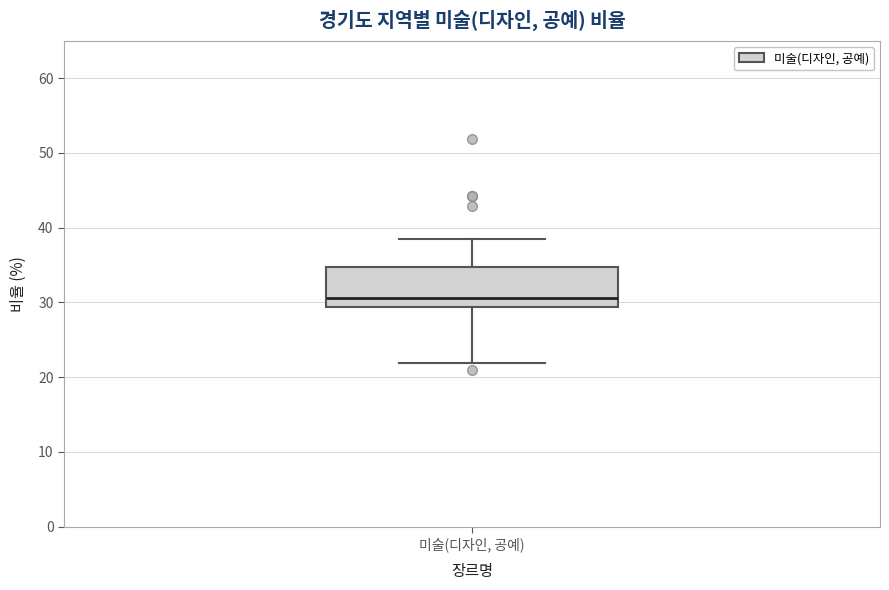

Read this box plot against the y-axis: the position of the median line, the range covered by the box, and the ends of both whiskers. The values are not printed on the chart, so give them approximately, as read against the axis.

median 31, box 29 to 35, whiskers 22 to 39